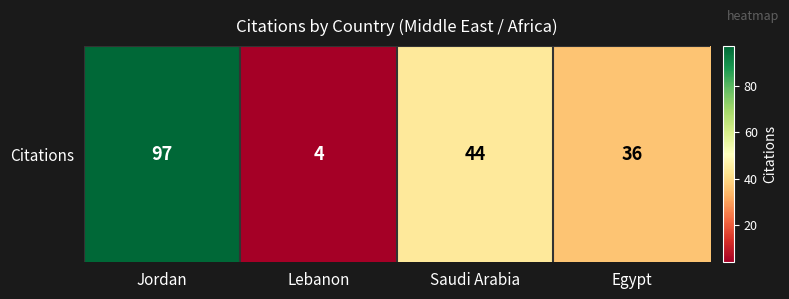

What is the difference between the values at Egypt and Saudi Arabia?

8